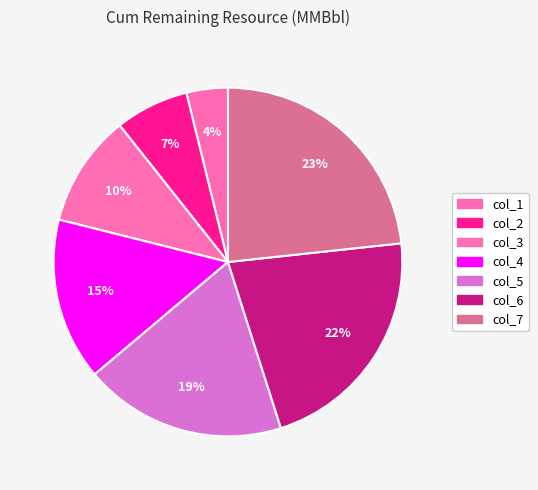

How much of the chart is everything except col_3?

89.6%